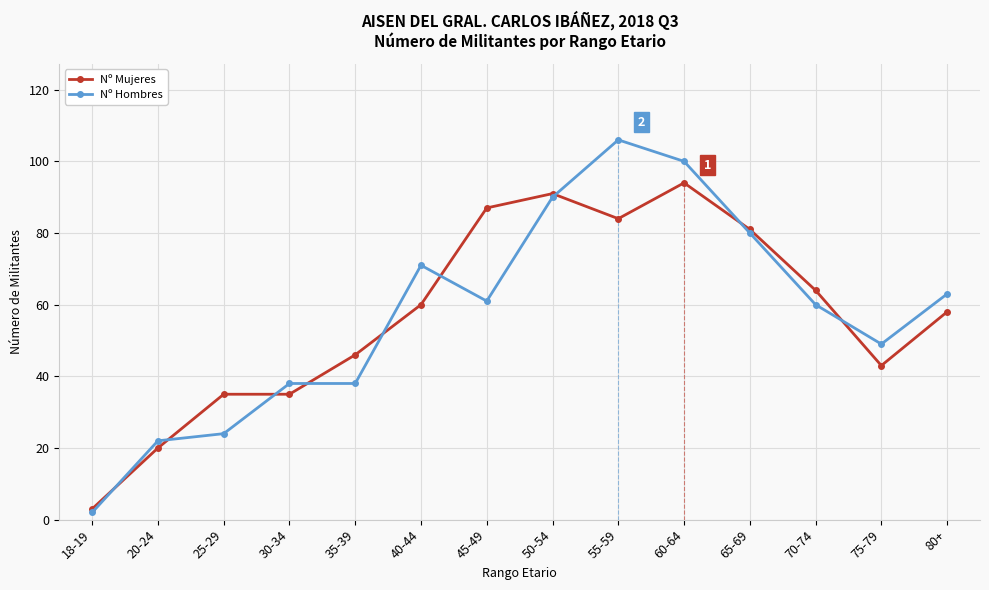

Rank the series by their maximum value, from lowest to highest.

Nº Mujeres, Nº Hombres